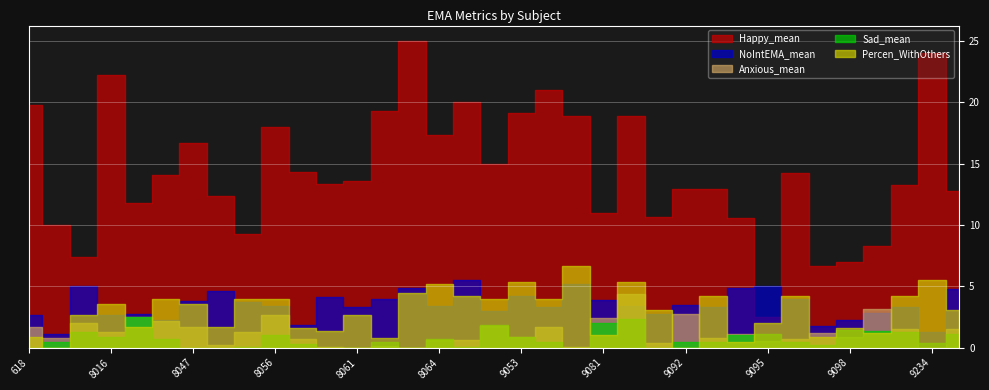

True or false: Happy_mean has more than 1 points higher than both neighbors.

True